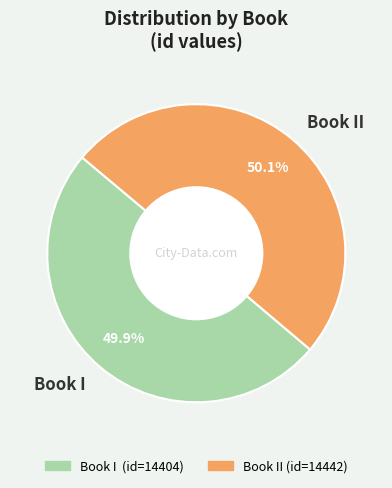

Combined, do Book II and Book I account for over 50%?

Yes